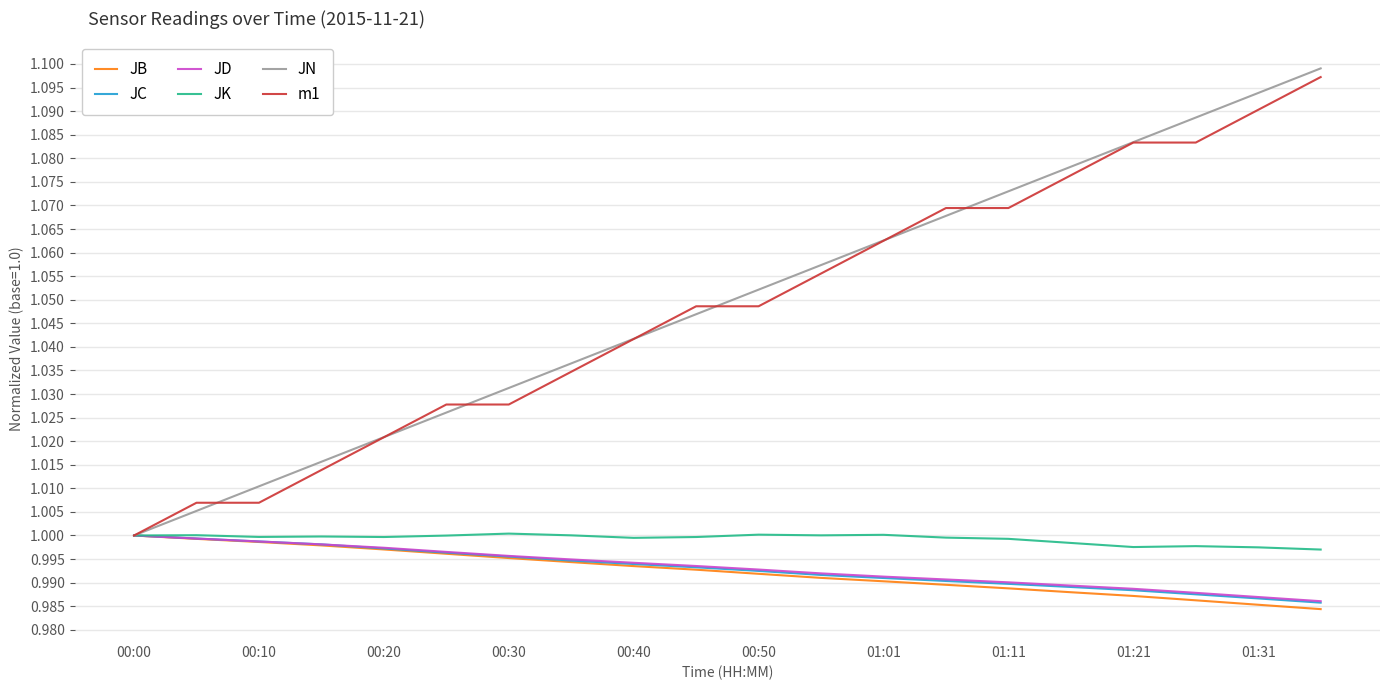

Which series has the widest spread of values?

JN